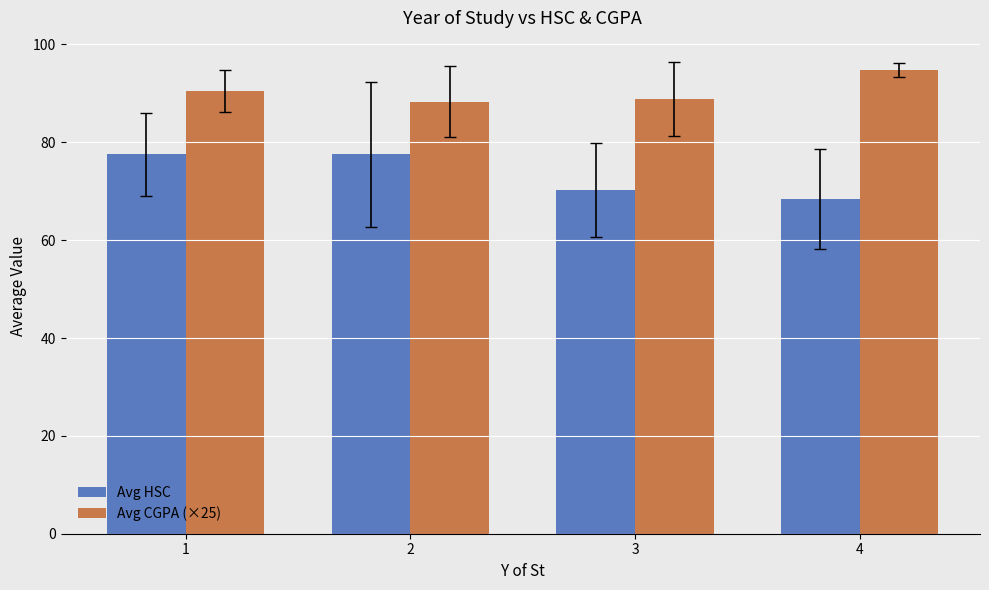

What is the spread (max minus min) of values at 4?

26.4